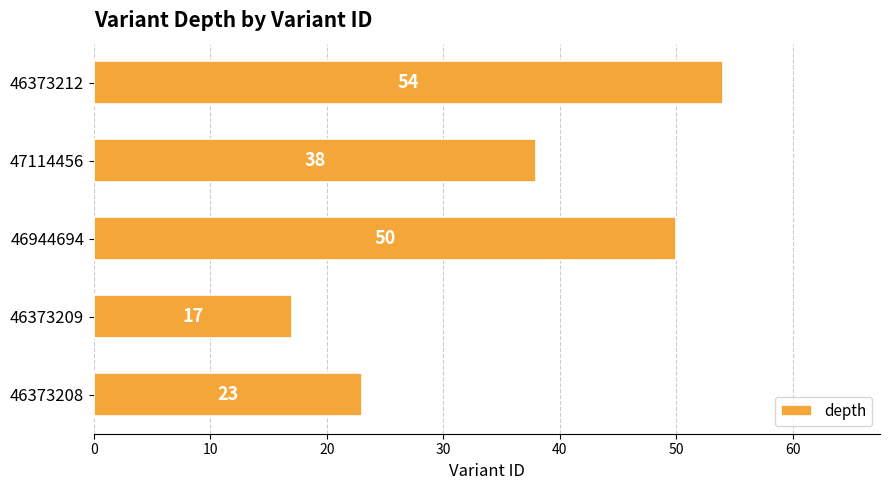

Reading top to bottom, extract all data points from this chart.

46373212=54	47114456=38	46944694=50	46373209=17	46373208=23